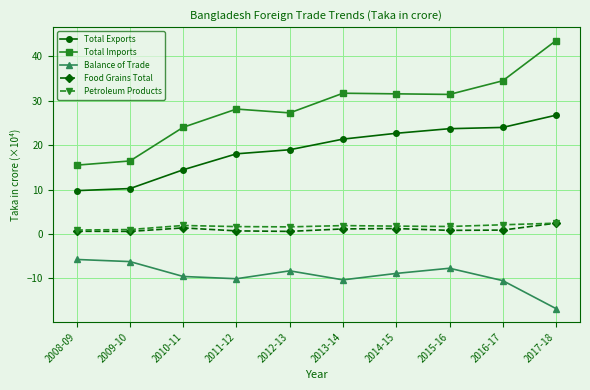

Which series has the largest range (max minus min)?

Total Imports